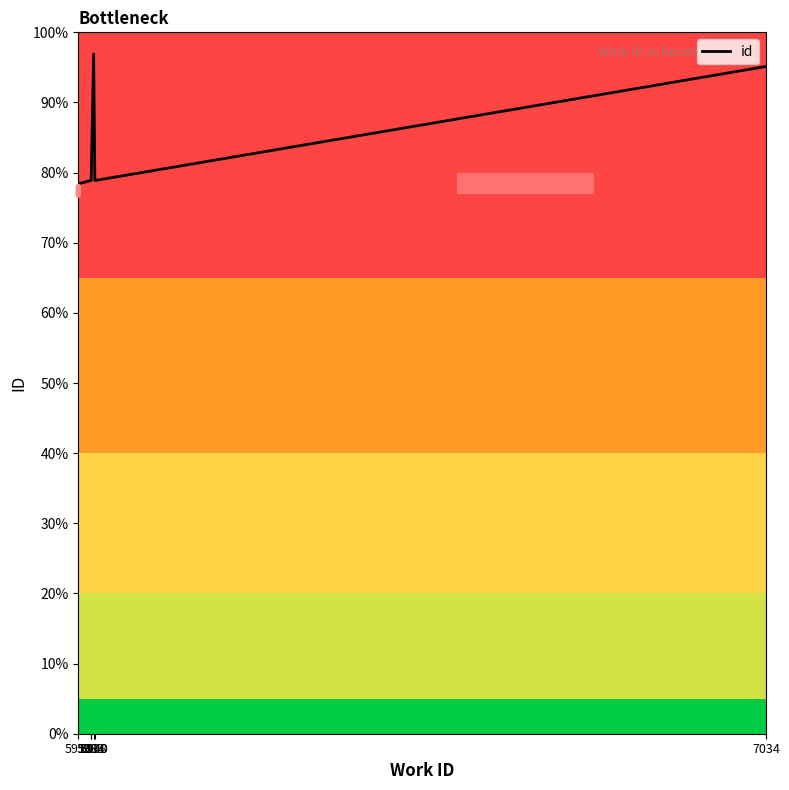

The chart shows a value of 140.1 at 5938. True or false?

False